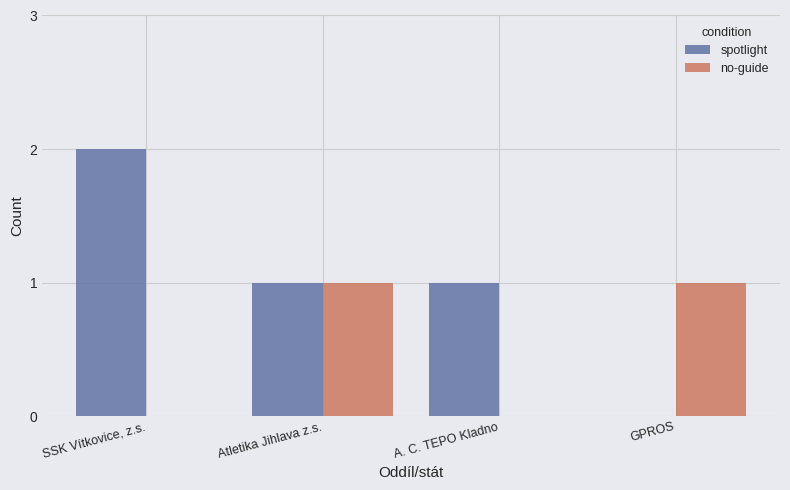

What are all the series names shown in the legend?

spotlight, no-guide